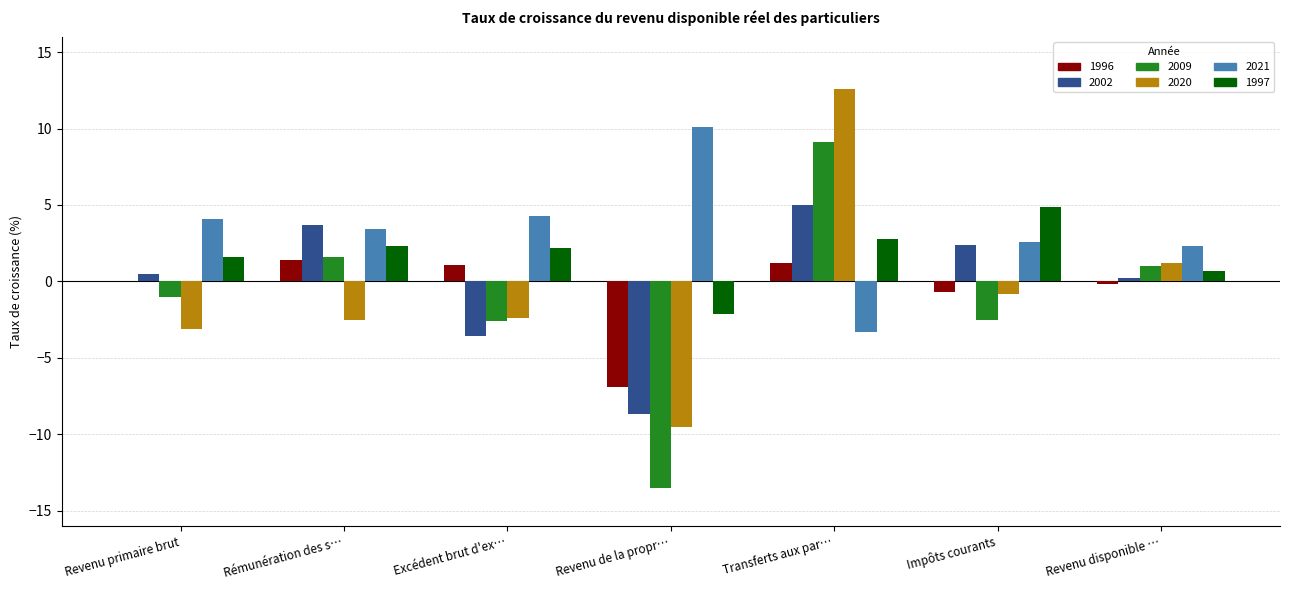

Which category has the highest value across all series?

Transferts aux par…